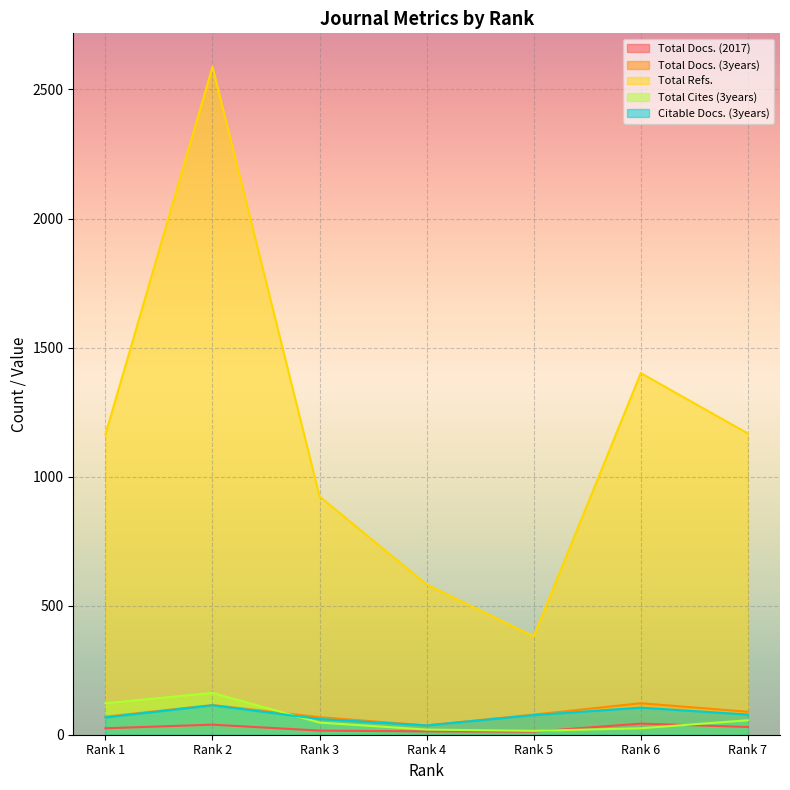

What is the difference between the highest and lowest values at Rank 2?

2549